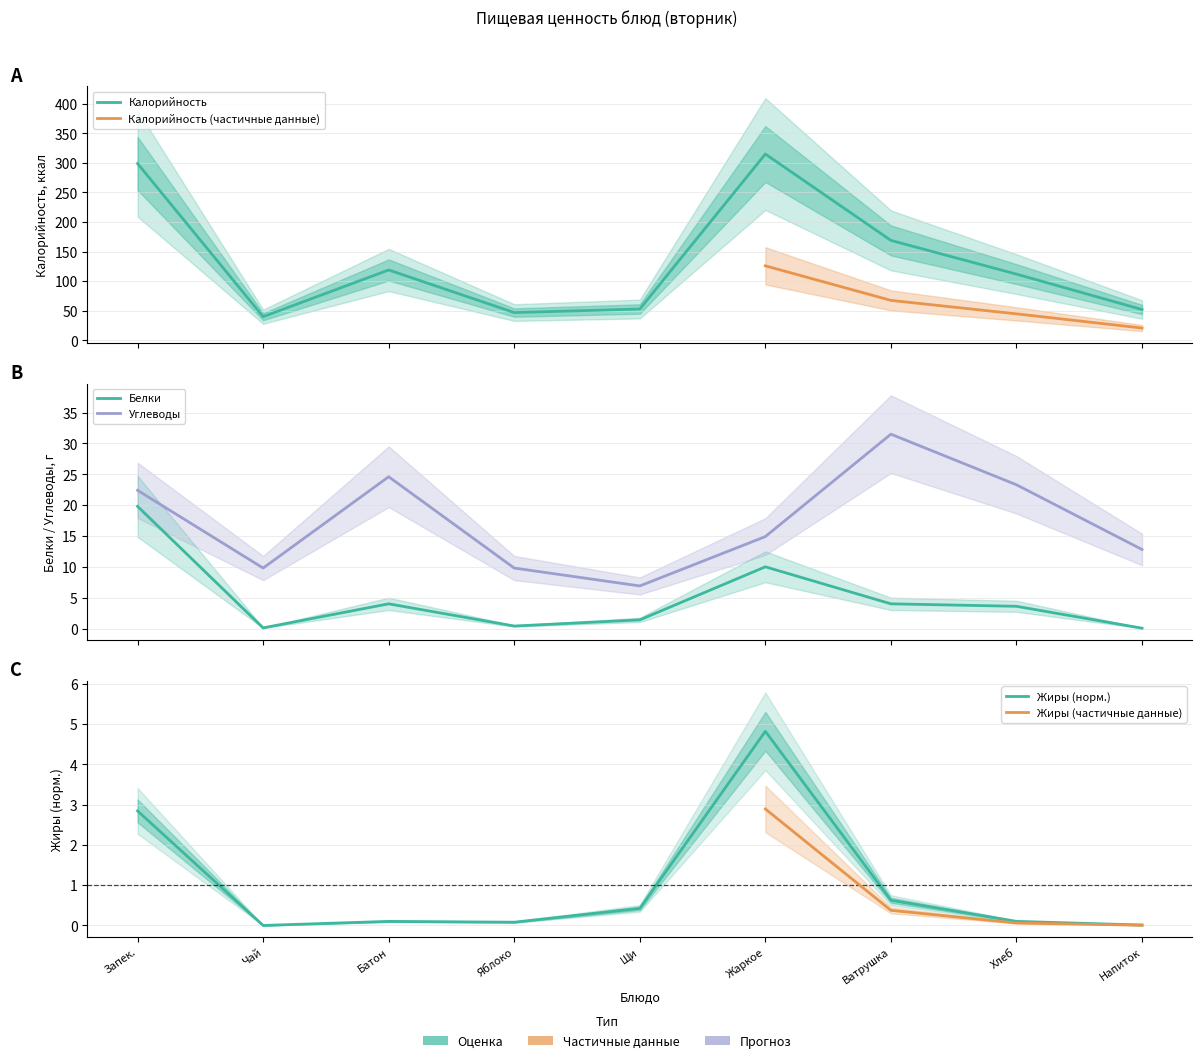

Which series has the largest total across all categories?

Калорийность